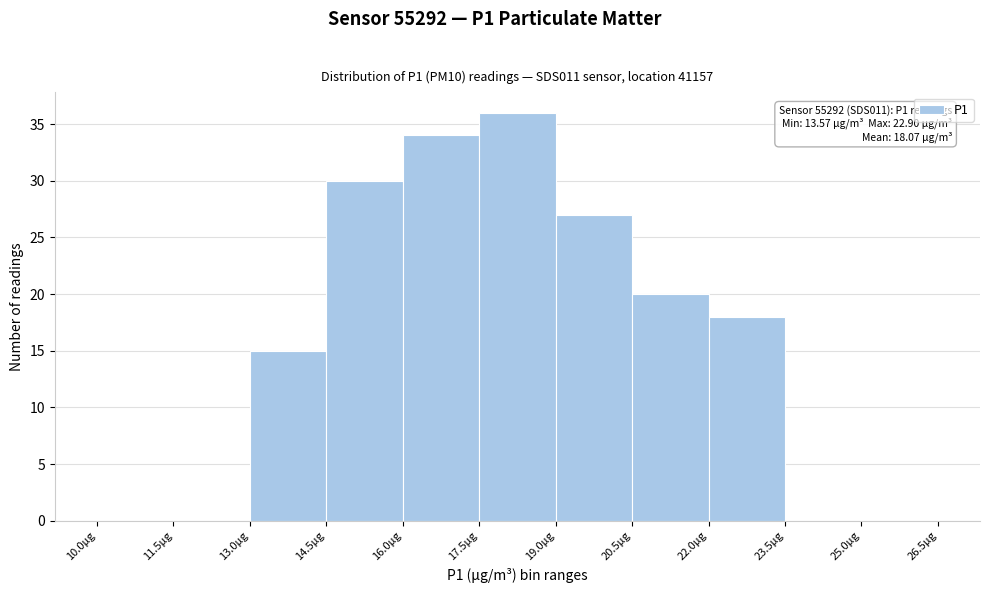

Which range on the x-axis has the tallest bar?

17.5 to 19.0